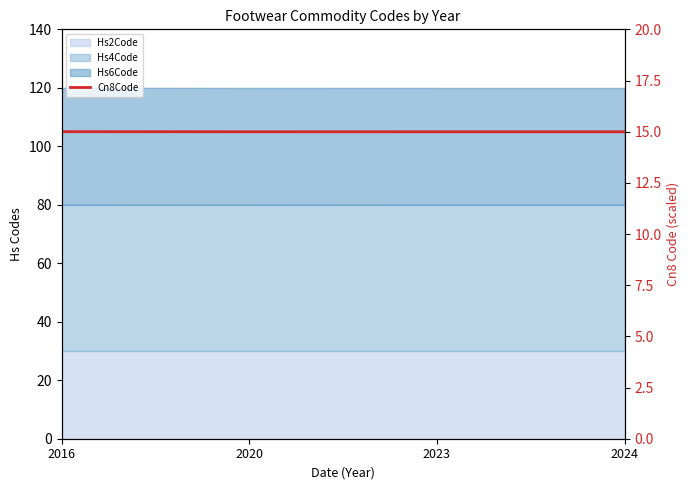

Read the value at 2016.

15.0